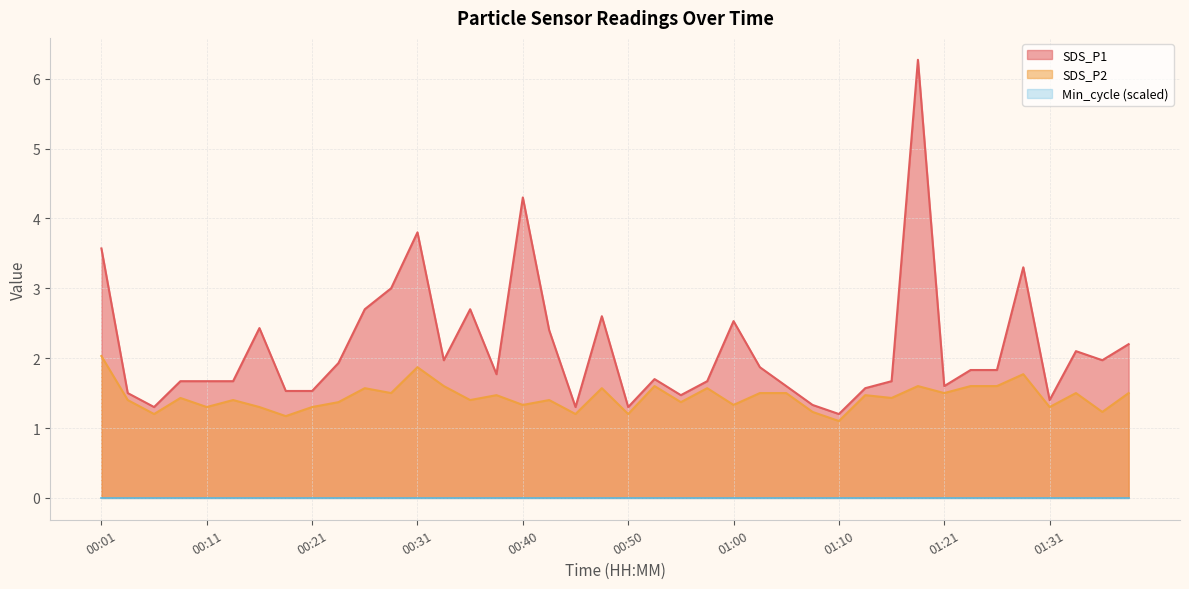

What is the total value across all series at 01:00?

3.9